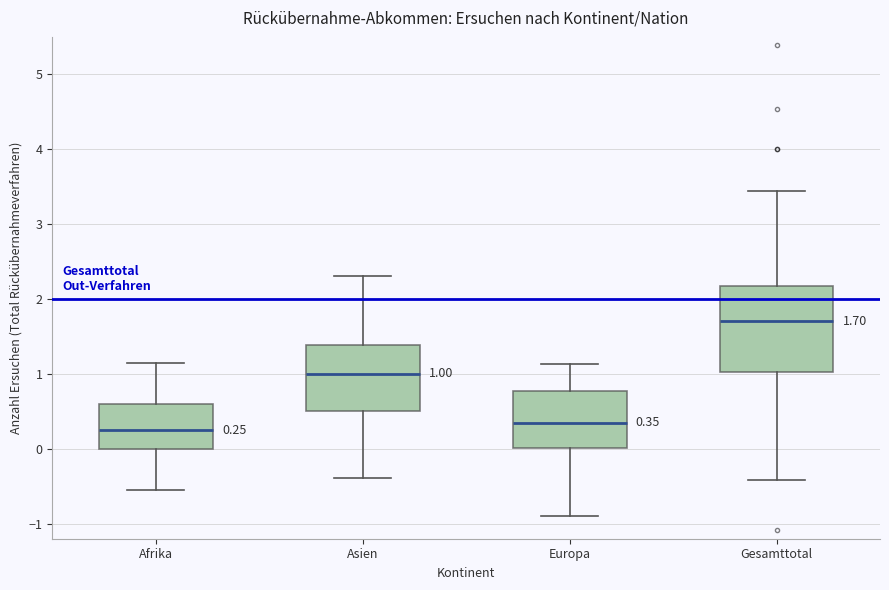

Which box is the tallest, from its lower edge to its upper edge?

Gesamttotal